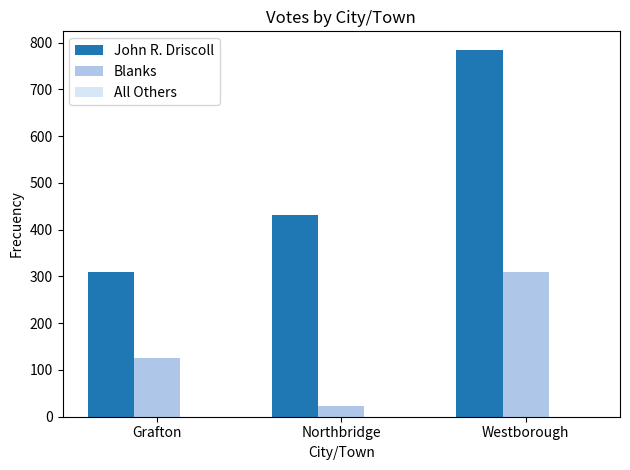

Which series has the largest total across all categories?

John R. Driscoll